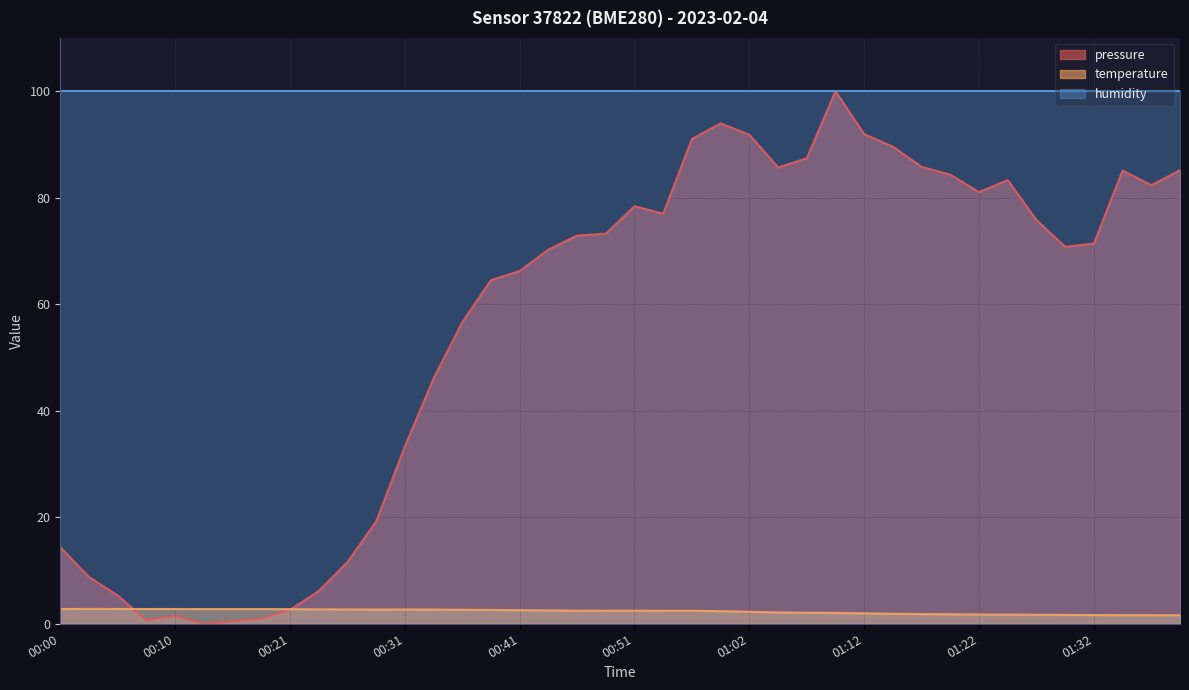

How many categories are shown in the chart?

40